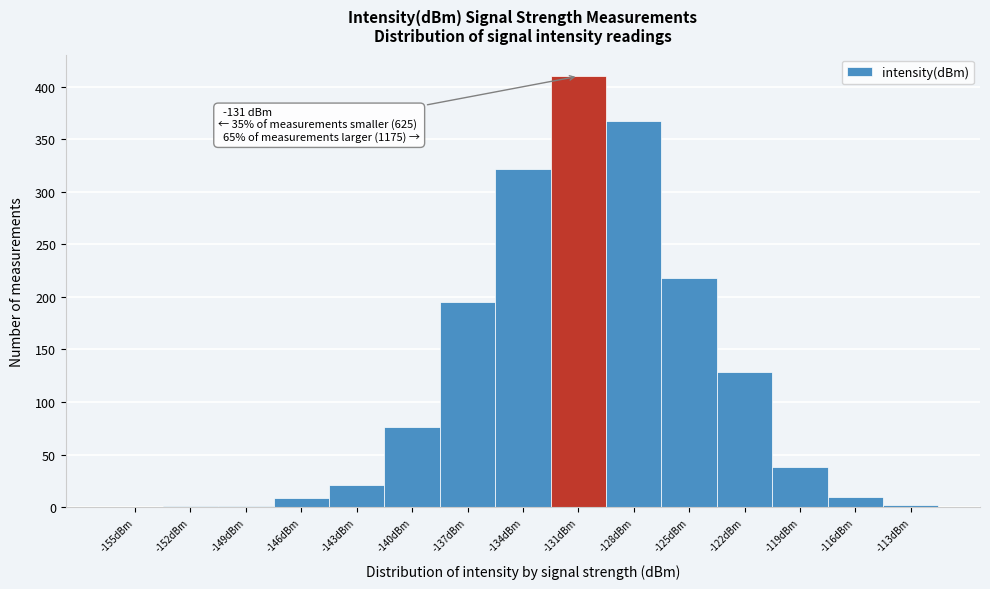

What is the change in value from -143dBm to -119dBm?

+17